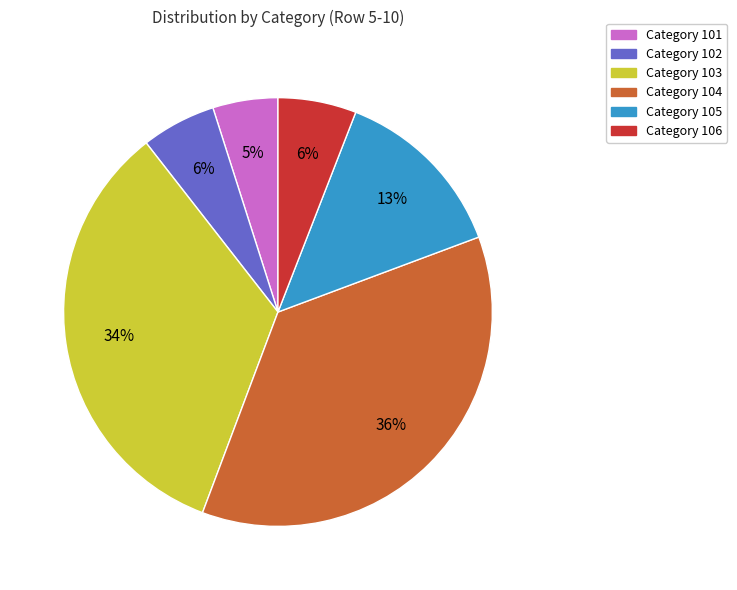

To the nearest percent, what is the average slice percentage?

17%